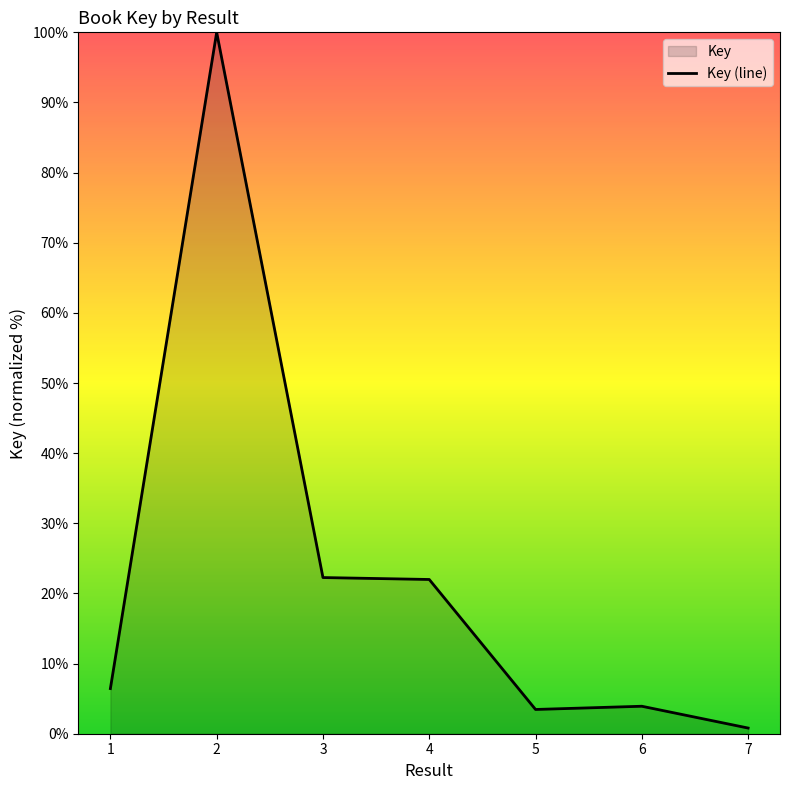

Which has a higher value, 1 or 7?

1